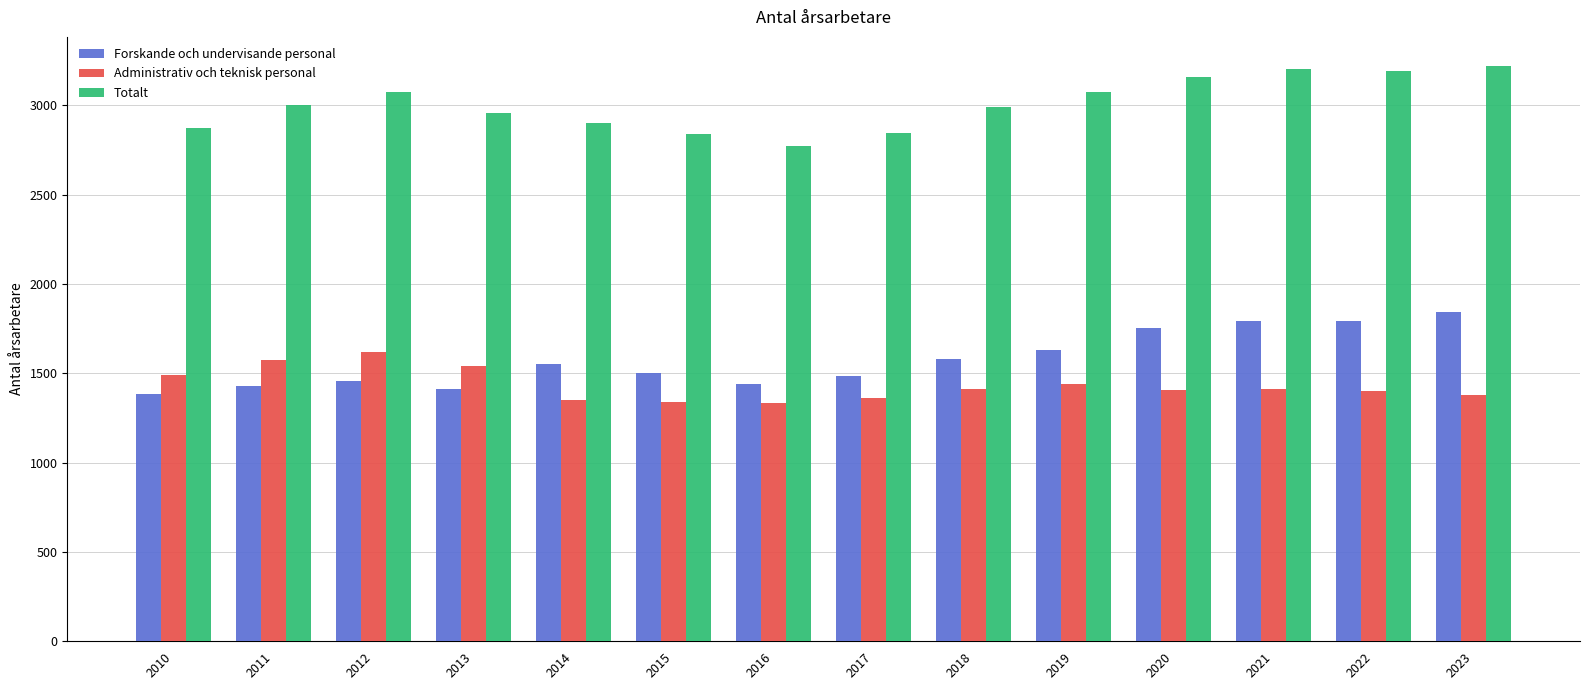

The value of Administrativ och teknisk personal at 2014 is 1983. True or false?

False